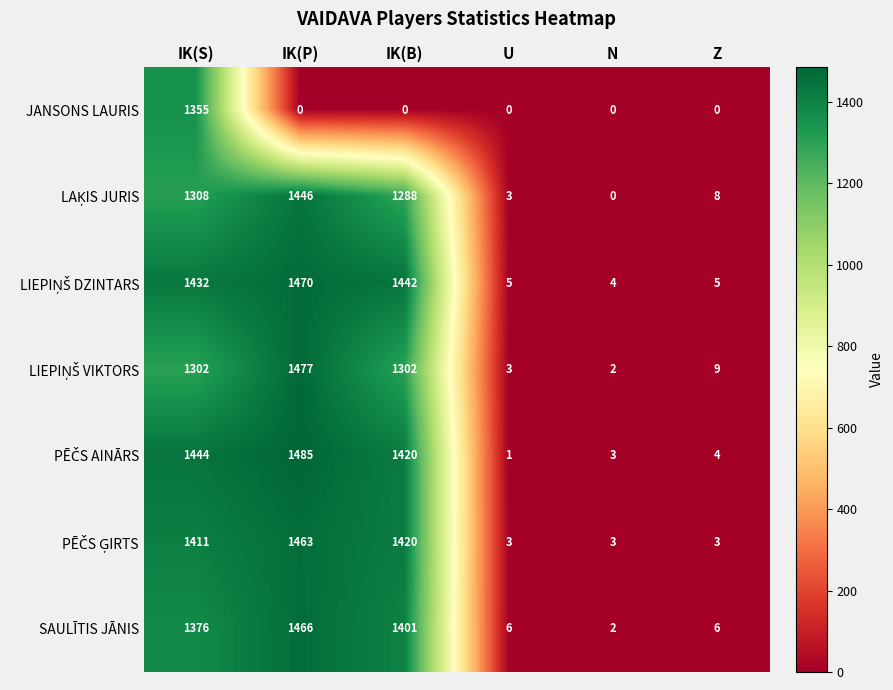

What is the difference between the highest and lowest values at N?

4